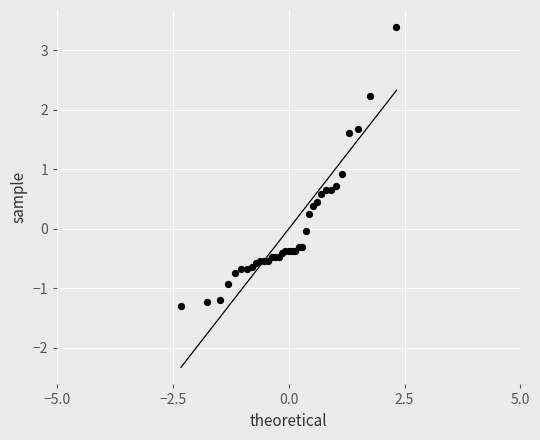

What Y value in the scatter plot is closest to 1?

0.9